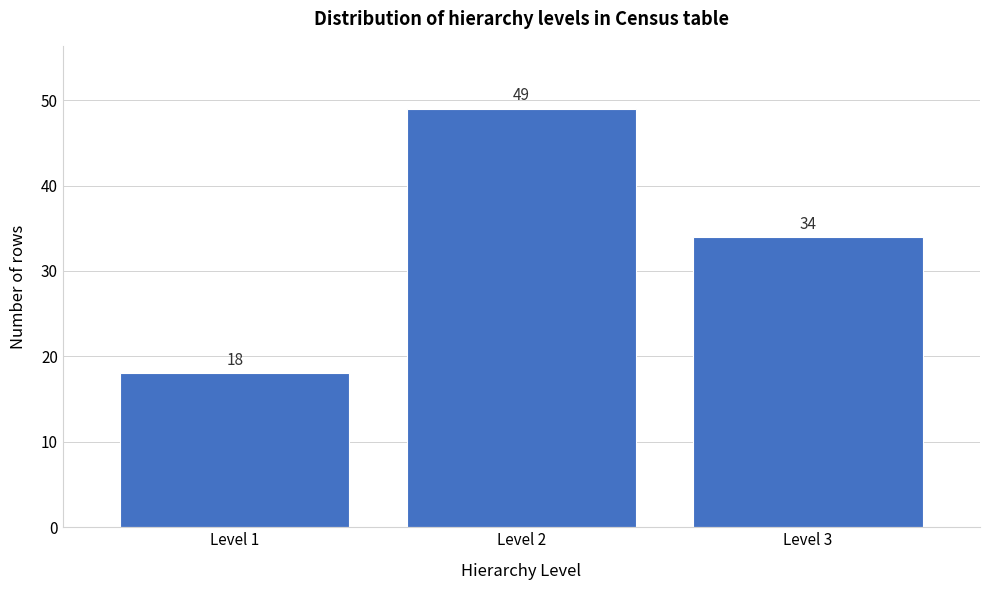

Which range on the x-axis has the tallest bar?

1.5 to 2.5